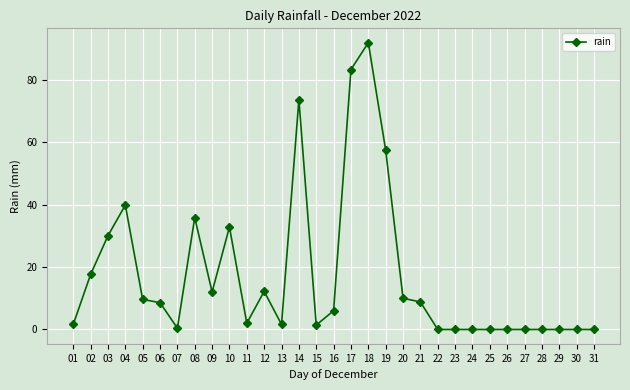

What is the maximum value shown in the chart?

91.8